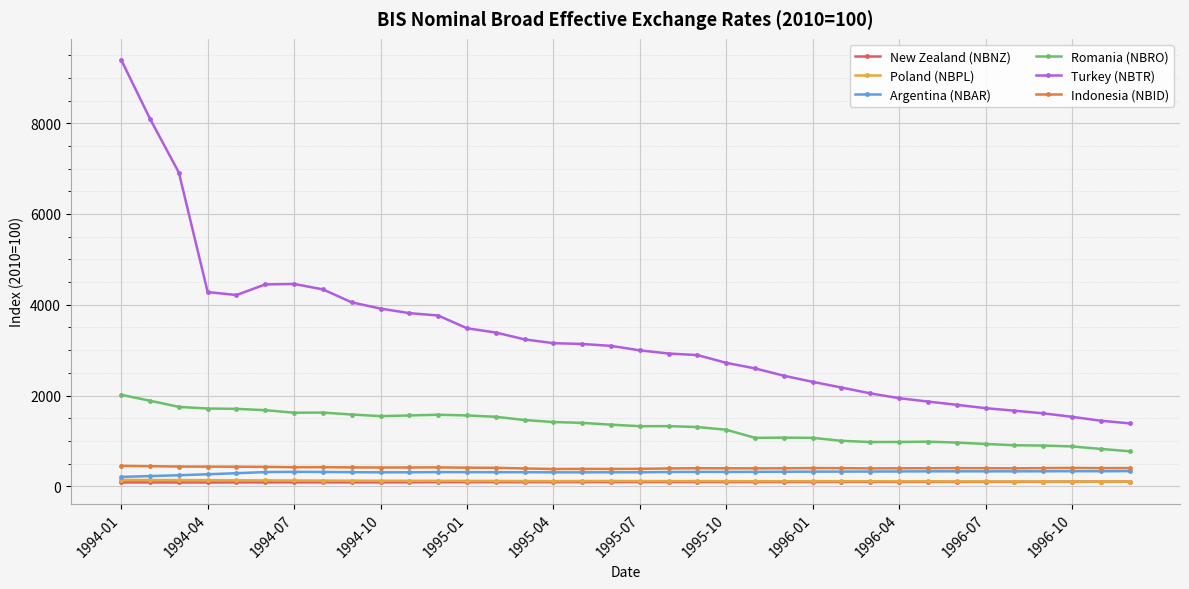

True or false: New Zealand (NBNZ) has more than 2 interior local peaks.

True